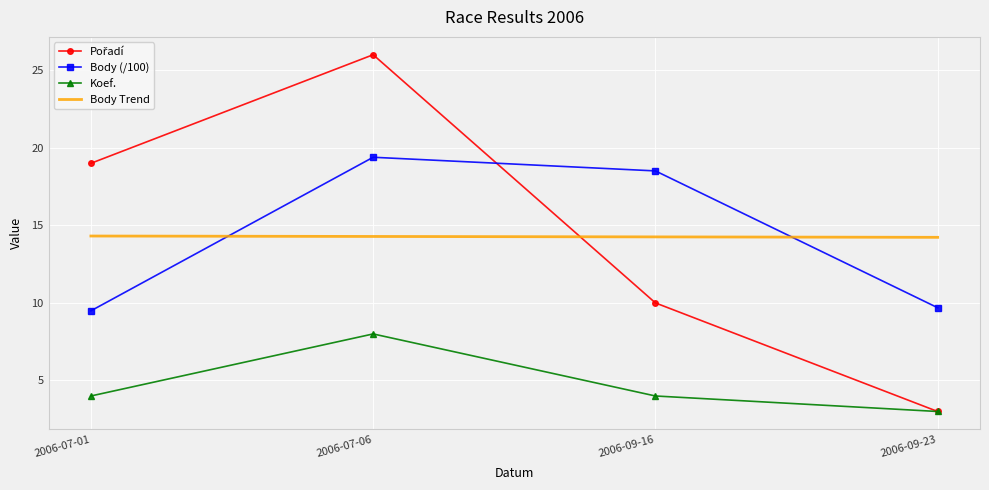

What is the value of the Koef. point at the 3rd from the left?

4.0